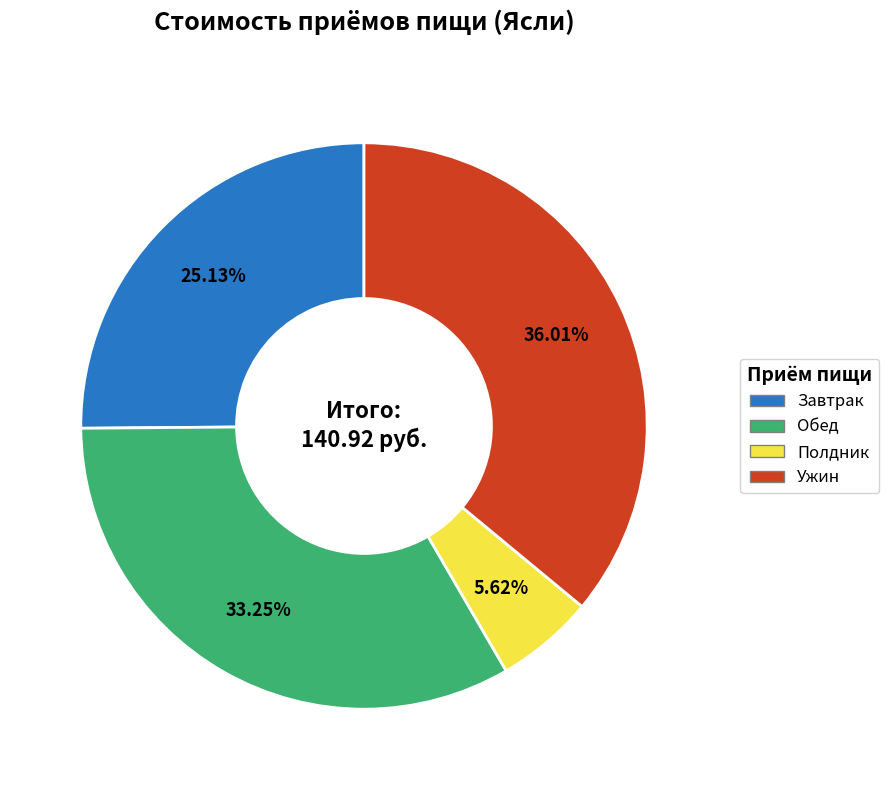

Is there a majority slice in this chart?

No